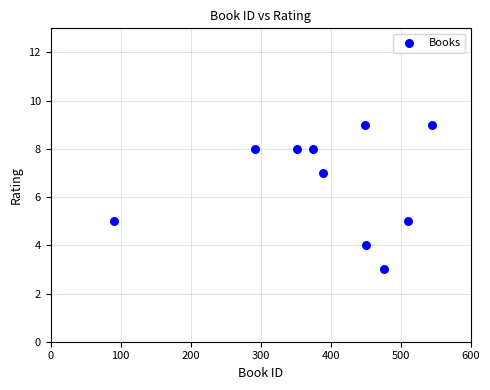

What is the range of X values (max minus min)?

454